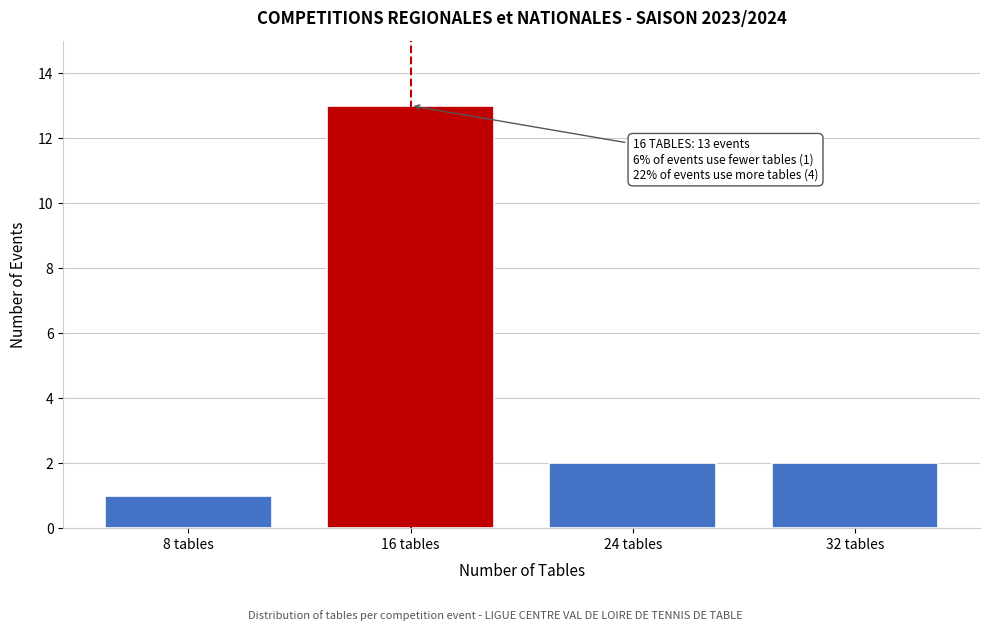

Reading right to left, list all the values displayed in this chart.

2	2	13	1